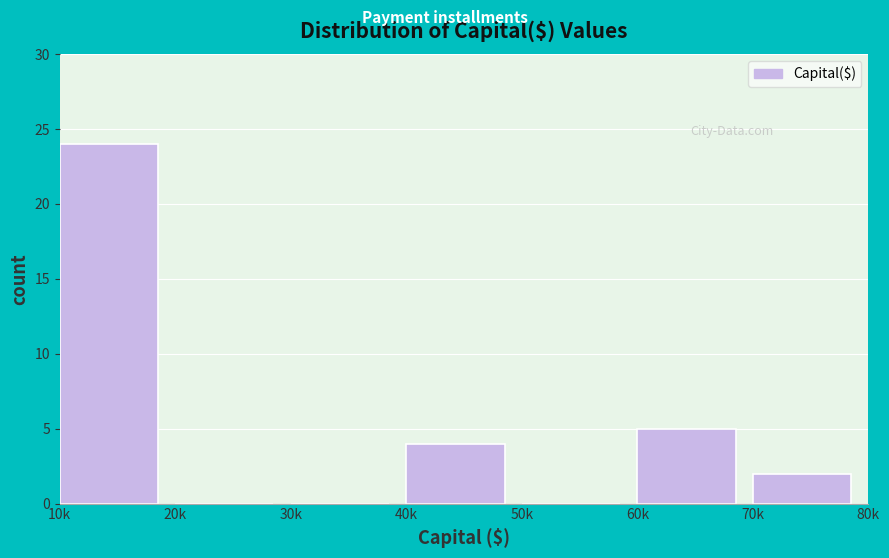

Reading right to left, list all the values displayed in this chart.

70k=2	60k=5	50k=0	40k=4	30k=0	20k=0	10k=24